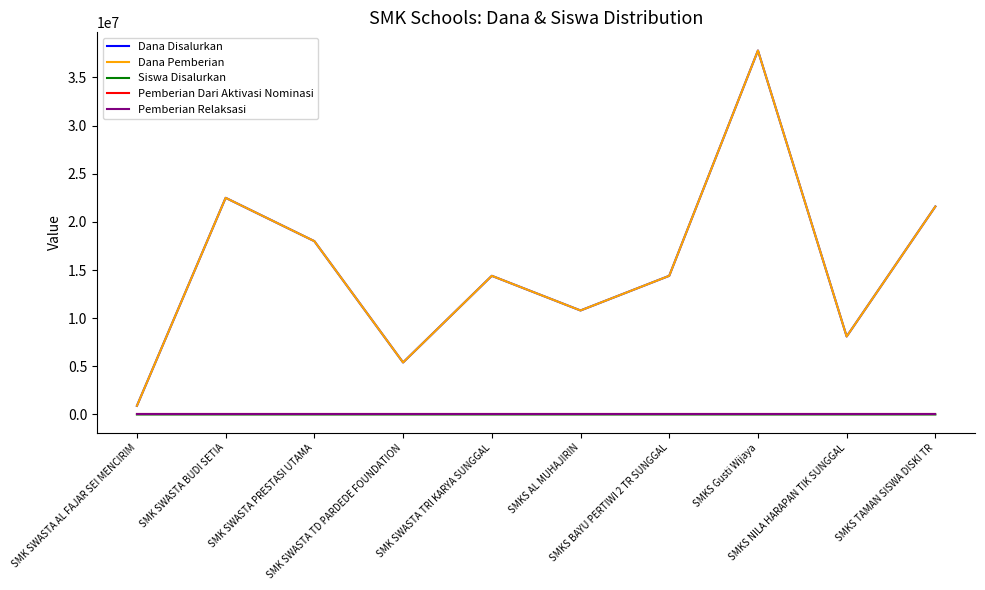

What is the label of the 8th point from the left?

SMKS Gusti Wijaya